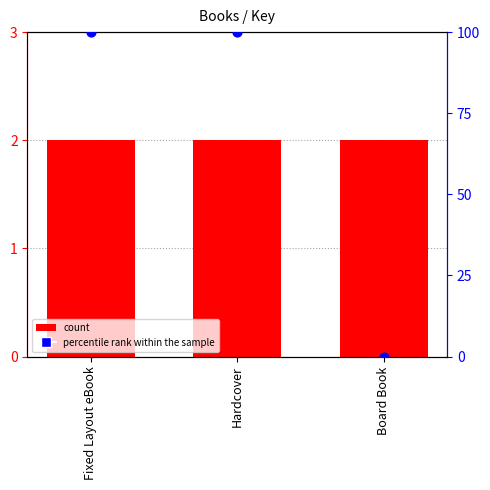

At how many categories does at least one series exceed 95?

2